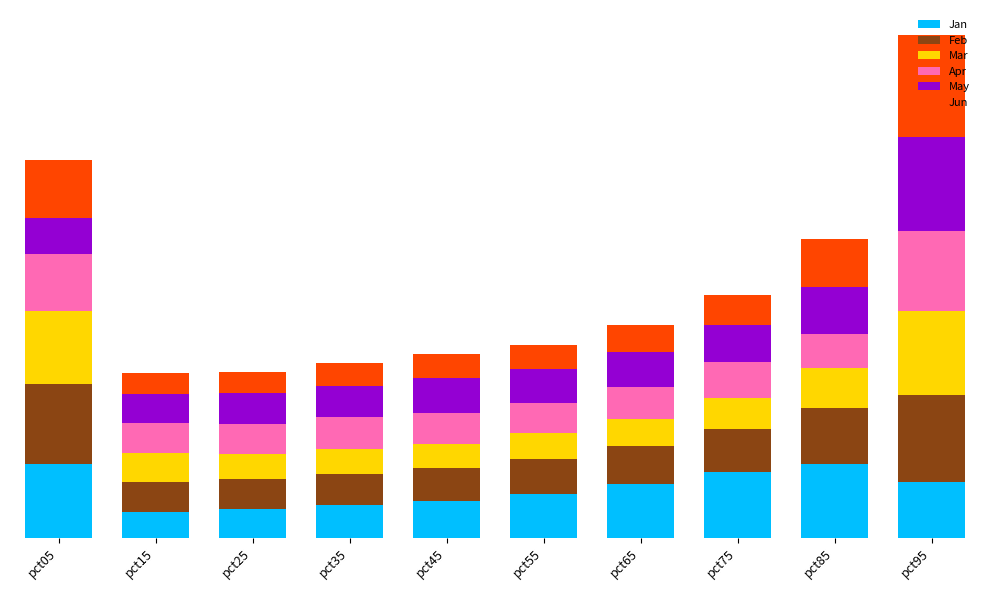

What is the total value across all series at pct45?

2.3